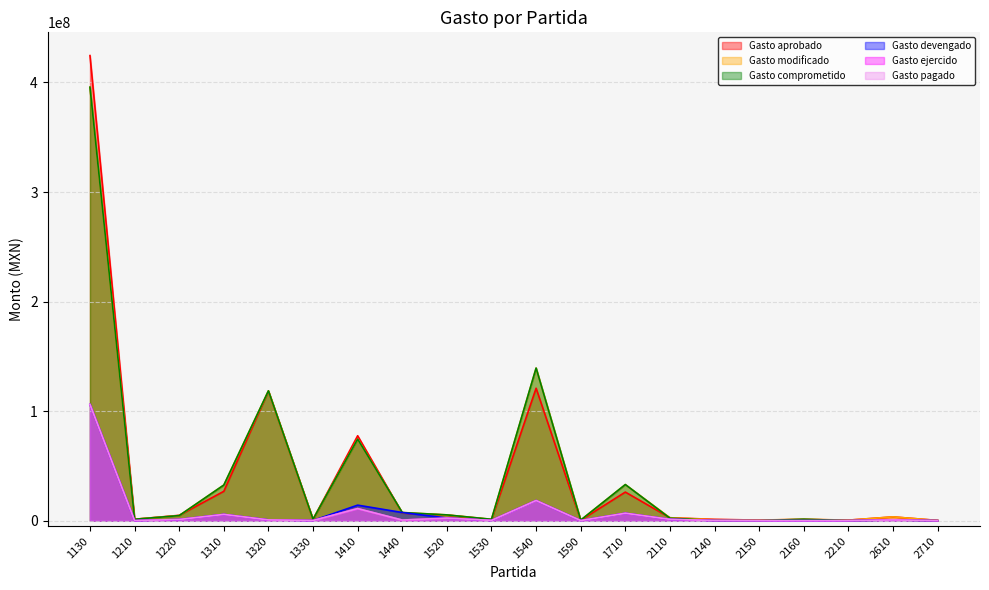

Is it true that Gasto modificado equals 66393796.9 at 1540?

False